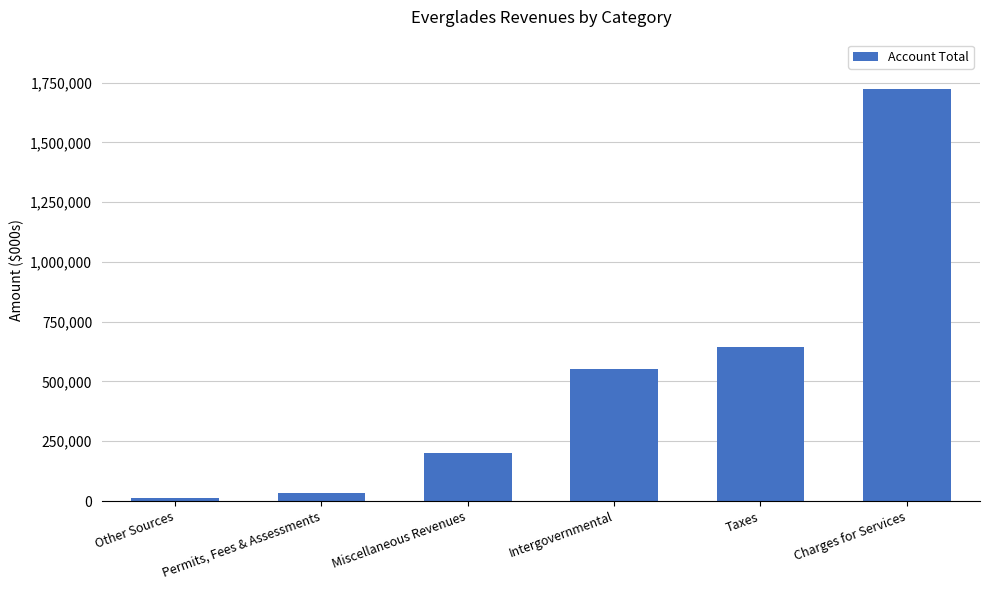

Where is the data nearest to the value 867356?

Taxes